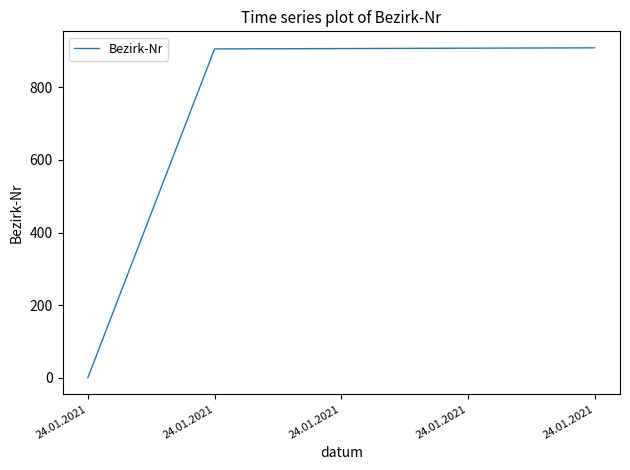

How many lines are shown in the chart?

1